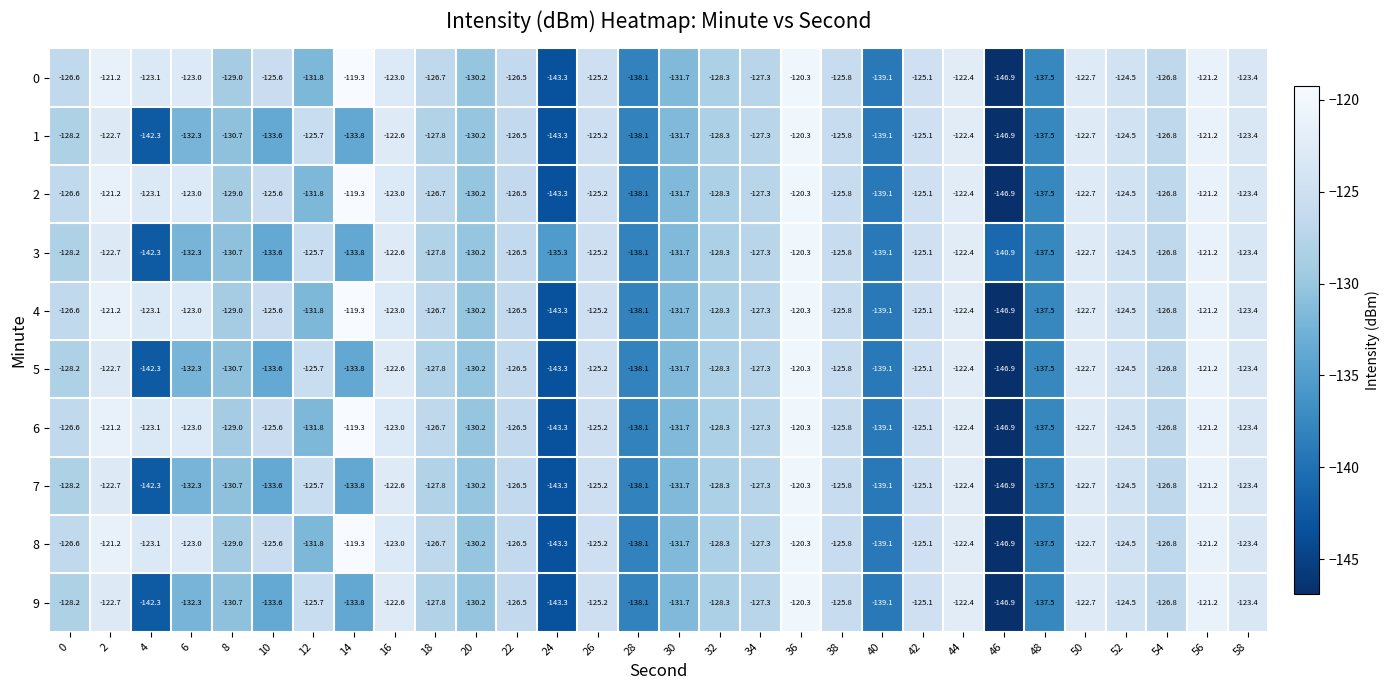

What is the total value across all series at 54?

-1268.0